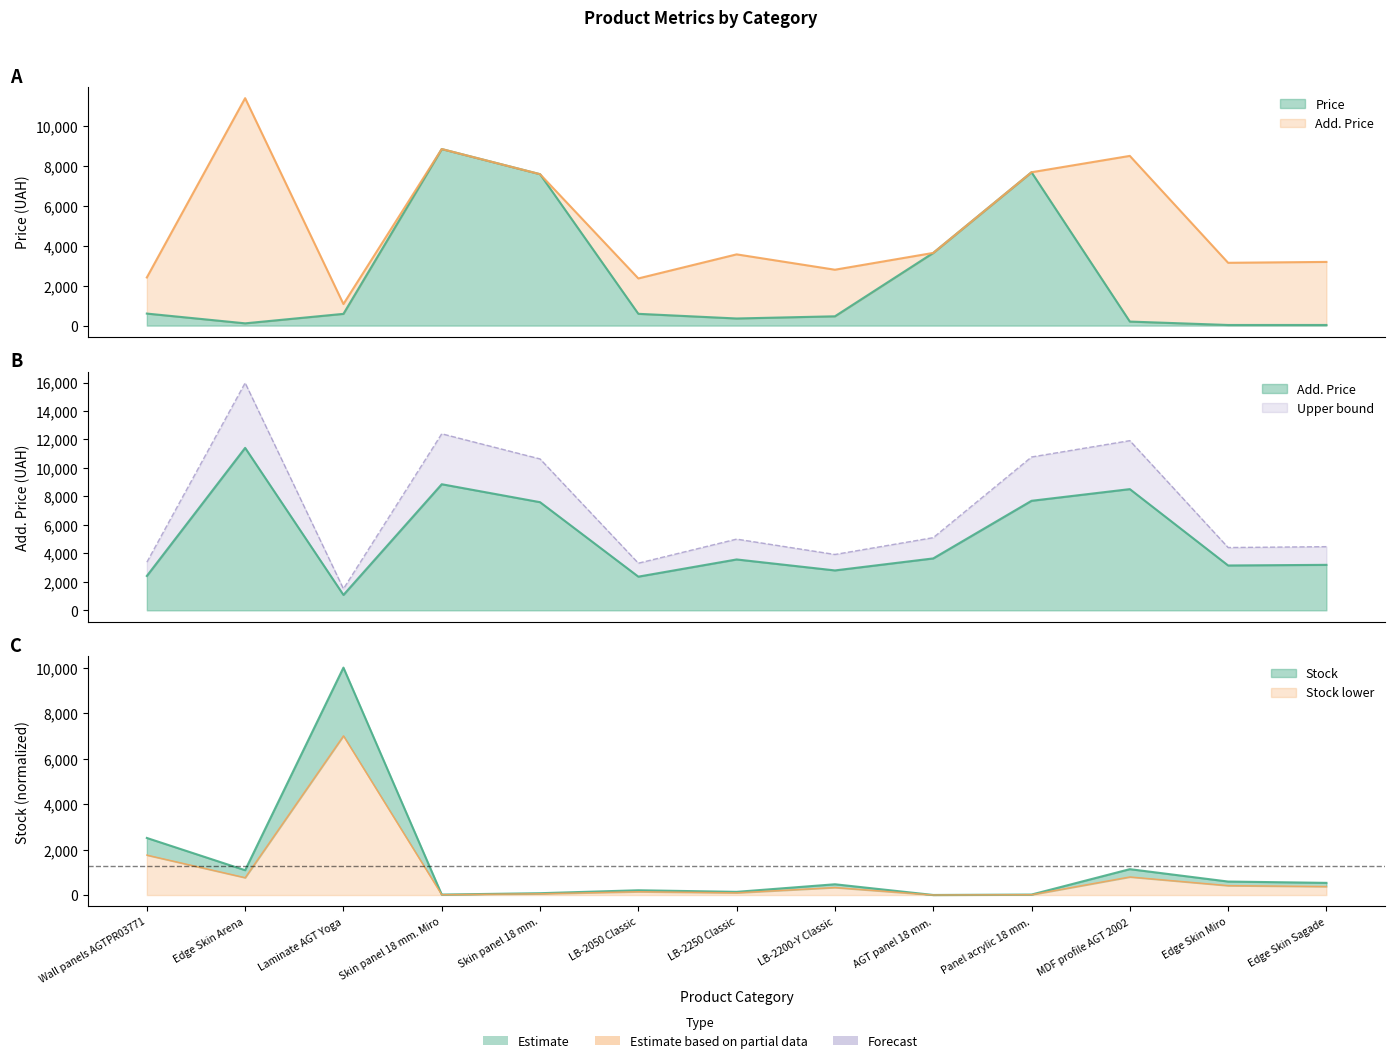

True or false: Add. Price has a value of 8513.4 at MDF profile AGT 2002.

True